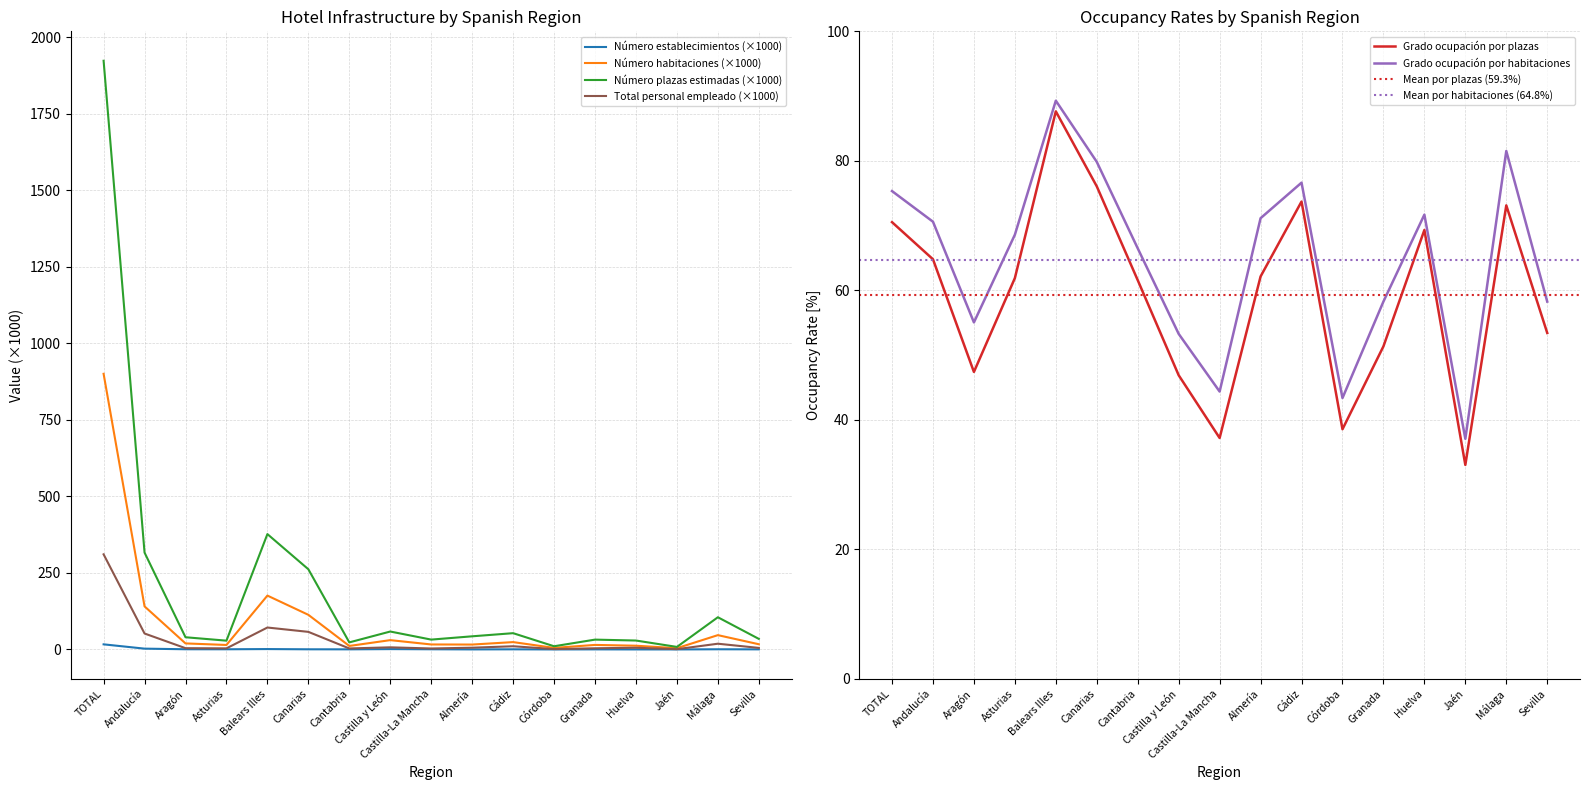

What is the sum of the Total personal empleado values at Sevilla and Canarias?

62.7